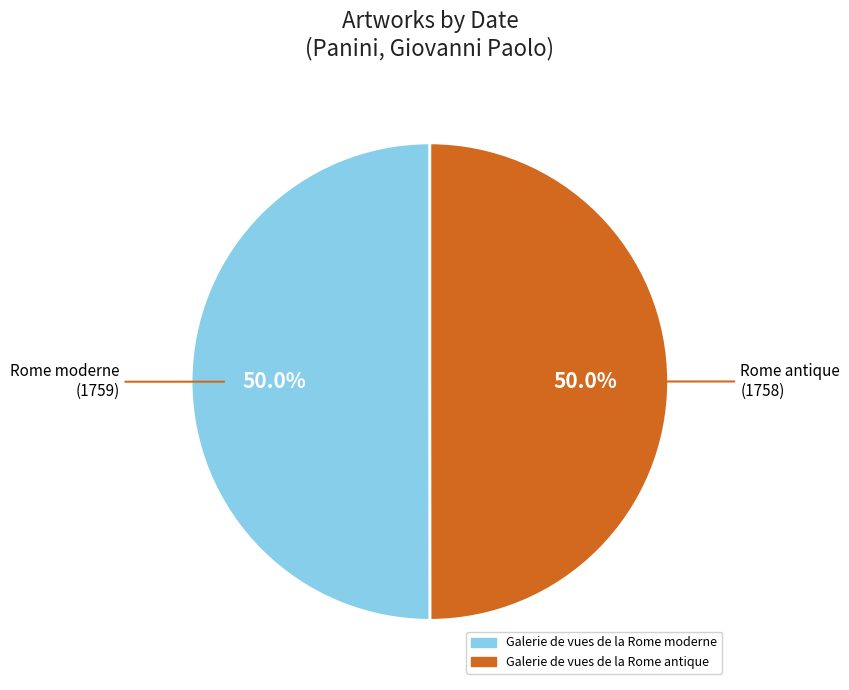

What is the ratio of the value at Galerie de vues de la Rome antique to the value at Galerie de vues de la Rome moderne?

1.0